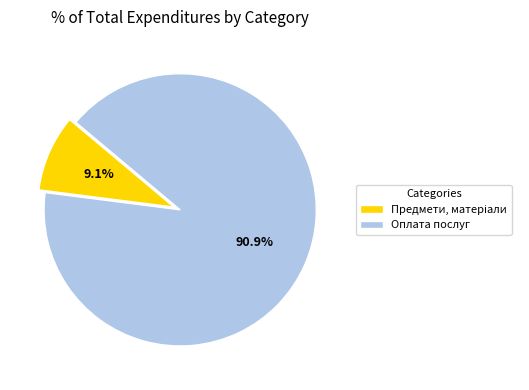

What portion of the pie excludes Оплата послуг?

9.1%